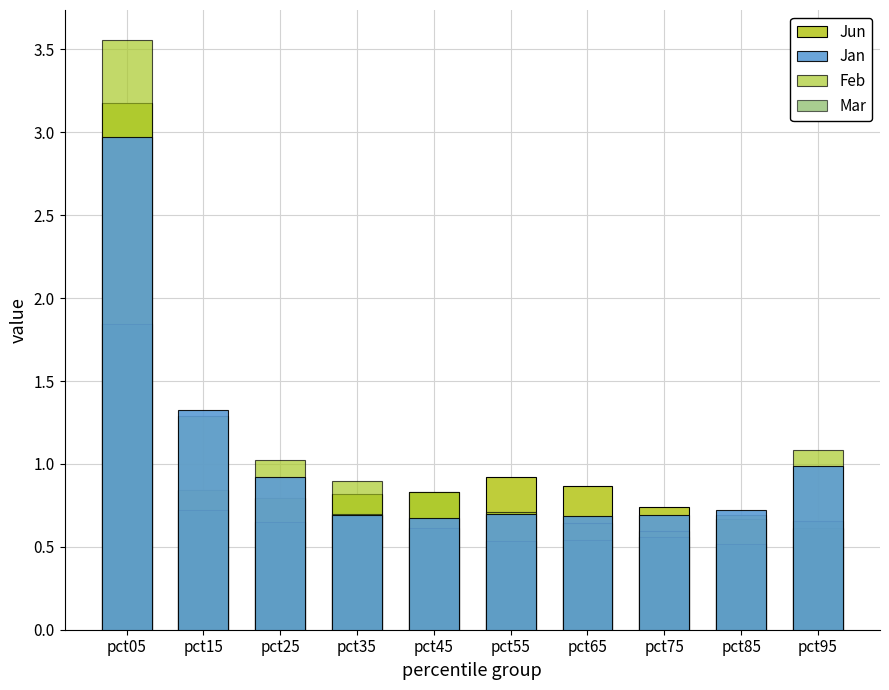

What are all the series names shown in the legend?

Jun, Jan, Feb, Mar